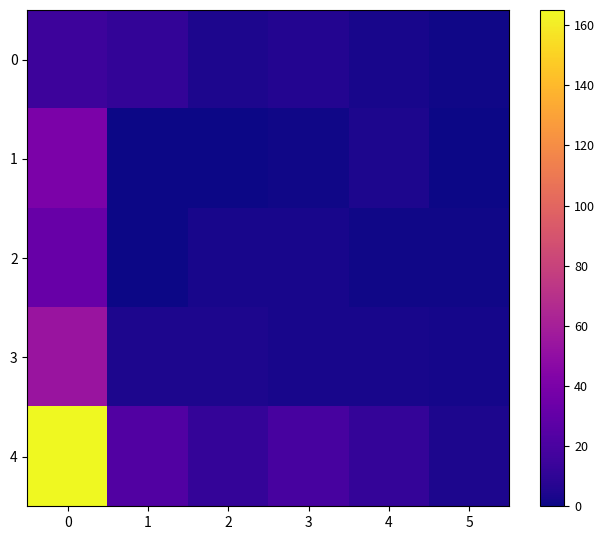

What is the total value across all series at 0?

306